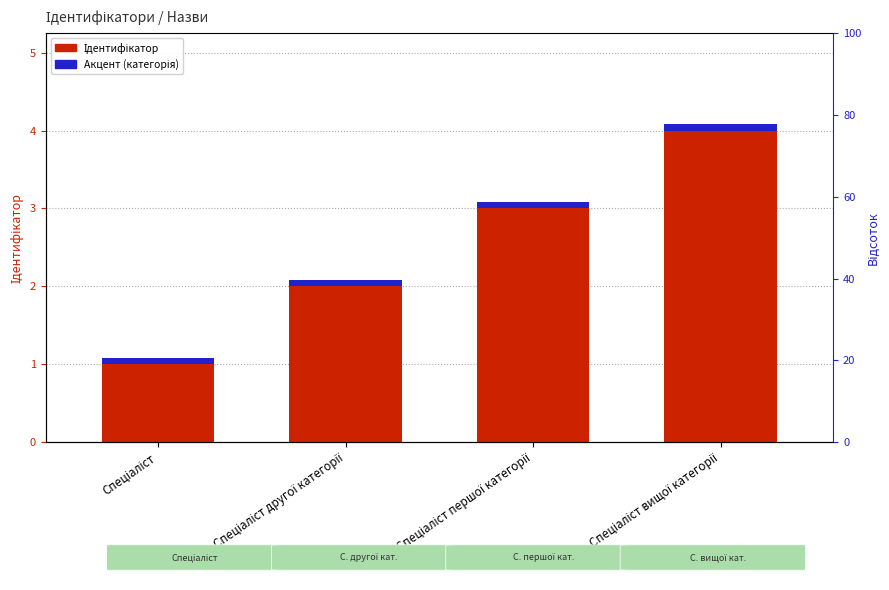

The Ідентифікатор series shows 2.5 at Спеціаліст вищої категорії. True or false?

False